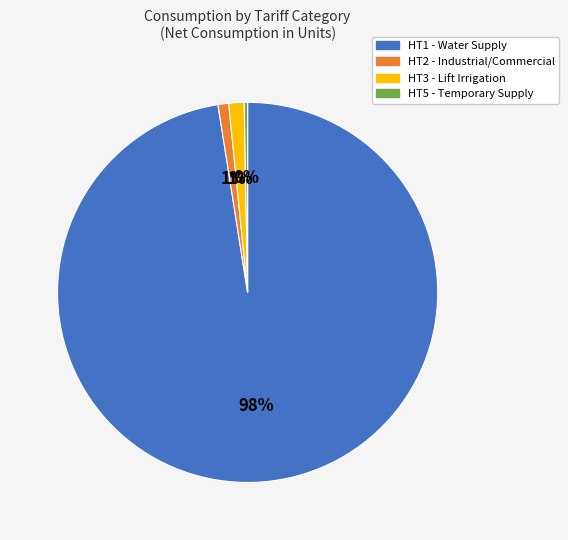

The HT5 - Temporary Supply slice represents 0% of the pie. True or false?

True